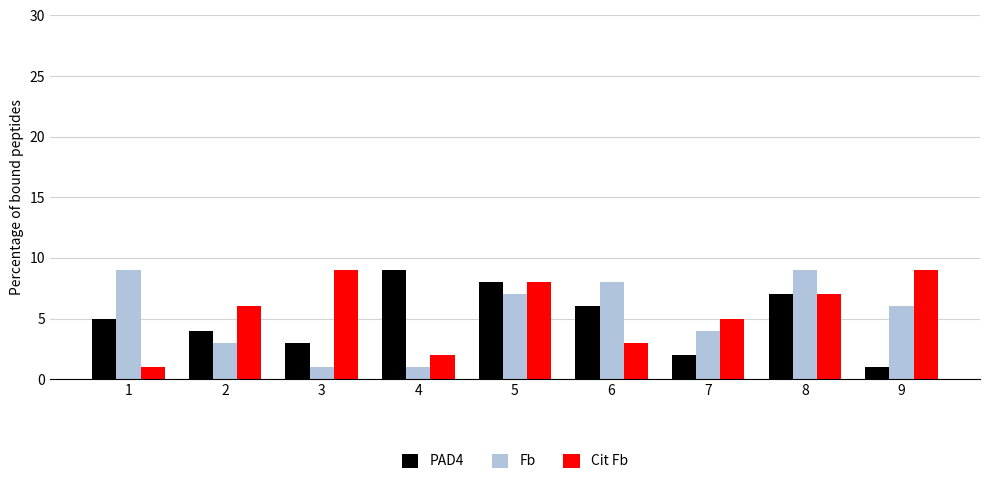

How many bars are there in total?

27